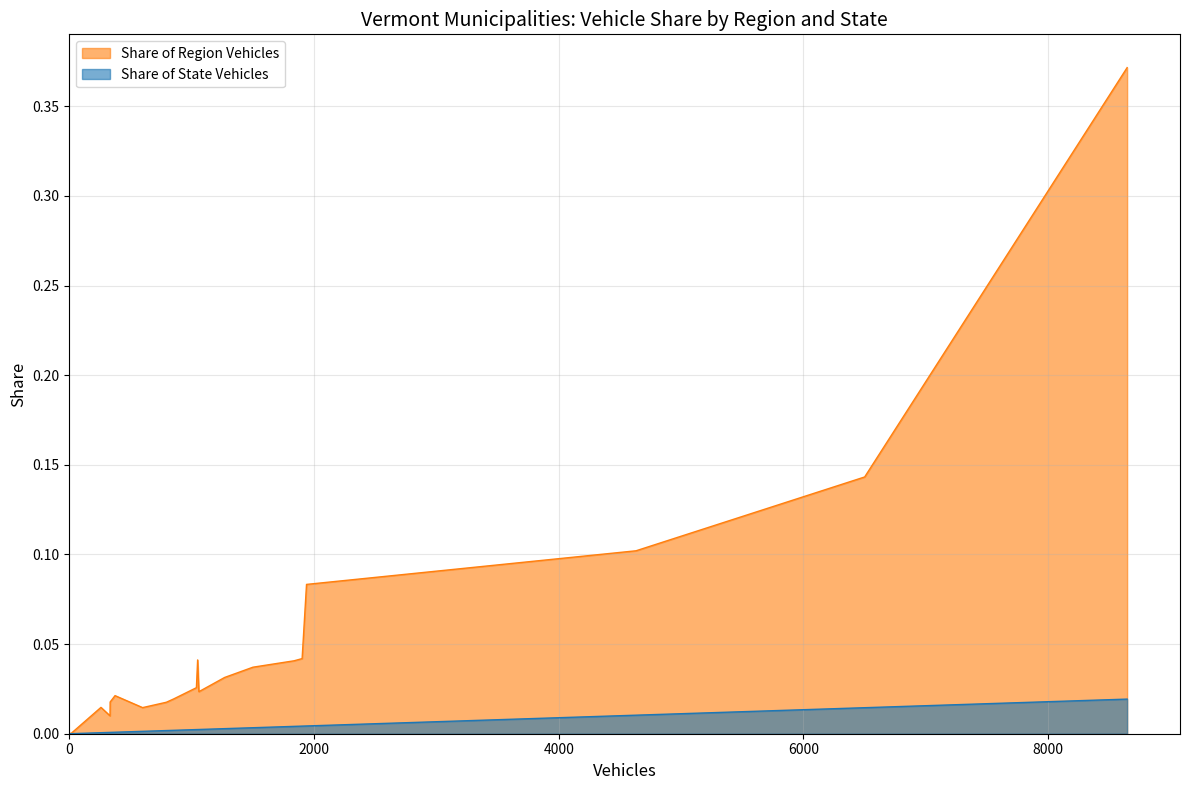

Which series has the largest total across all categories?

Share of Region Vehicles